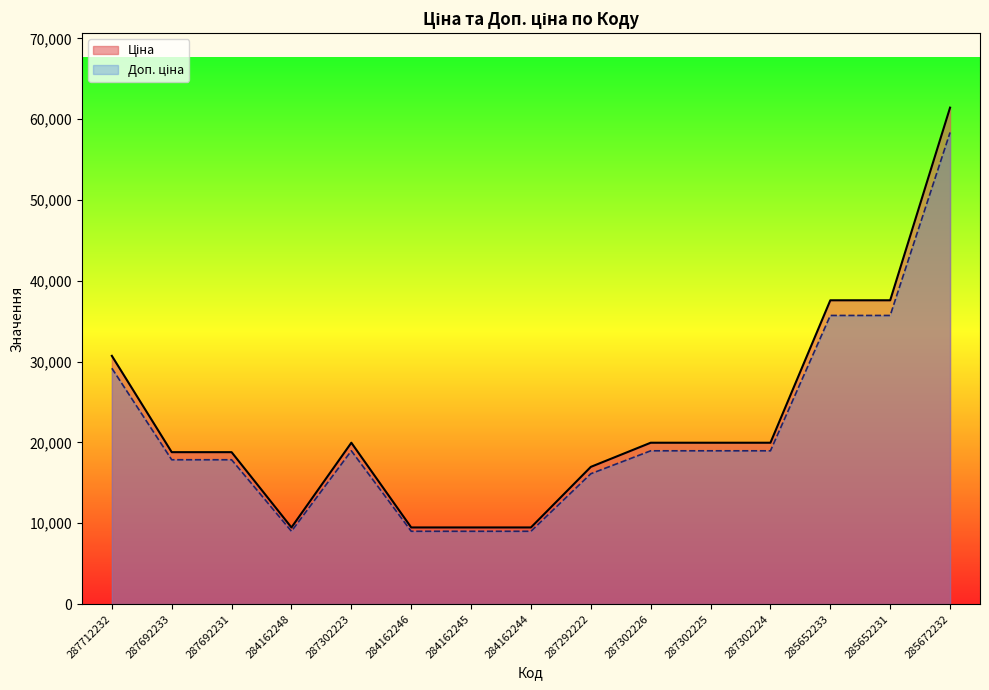

How many interior local peaks does the Доп. ціна series have?

1